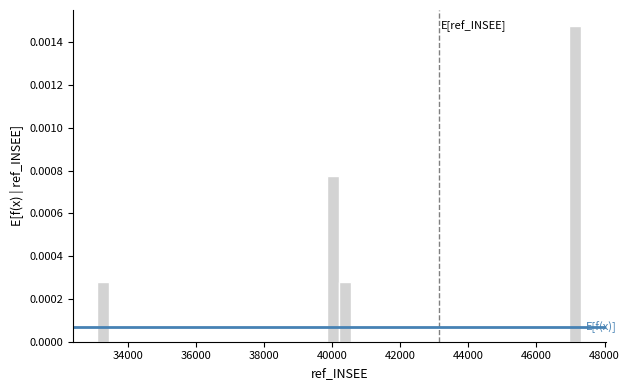

Around what value on the x-axis is the tallest bar? Give the approximate position of its centre, as read against the axis.

47200